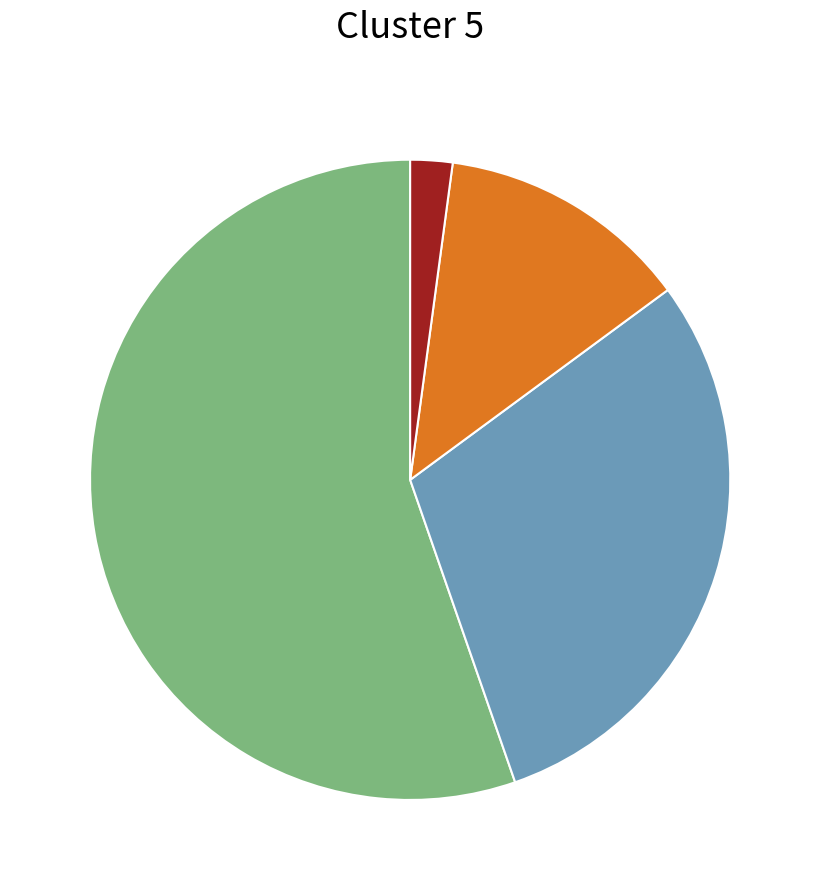

Does any single category account for the majority?

Yes